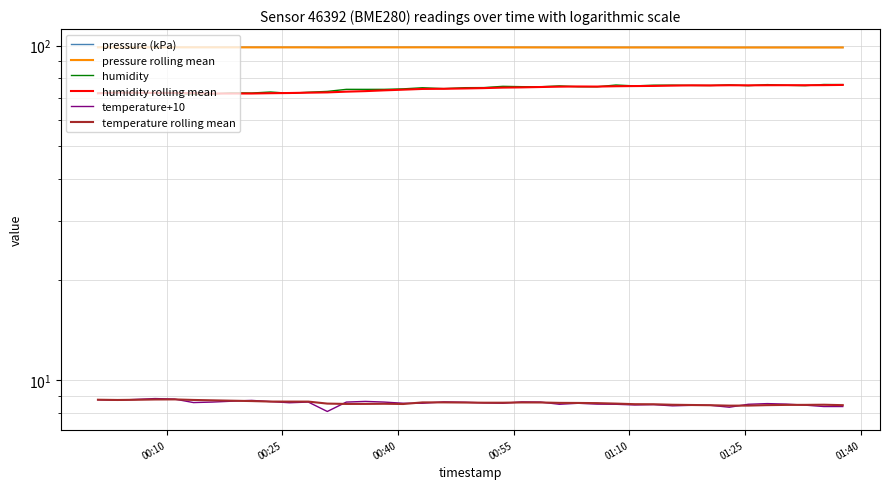

Reading right to left, what are all the values shown in this chart?

pressure (kPa): 98.8	98.8	98.8	98.8	98.8	98.8	98.7	98.8	98.8	98.8	98.8	98.8	98.8	98.8	98.8	98.8	98.8	98.8	98.8	98.8	98.8	98.8	98.9	98.9	98.9	98.9	98.8	98.8	98.8	98.8	98.8	98.9	98.9	98.8	98.8	98.9	98.9	98.9	98.9	98.9
pressure rolling mean: 98.8	98.8	98.8	98.8	98.8	98.8	98.8	98.8	98.8	98.8	98.8	98.8	98.8	98.8	98.8	98.8	98.8	98.8	98.8	98.8	98.9	98.9	98.9	98.8	98.8	98.8	98.8	98.8	98.8	98.8	98.8	98.9	98.9	98.9	98.9	98.9	98.9	98.9	98.9	98.9
humidity: 76.5	76.6	76.0	76.2	76.5	76.0	76.3	76.0	76.1	76.2	76.2	75.8	76.3	75.4	75.4	75.8	75.4	75.4	75.6	75.0	74.9	74.4	74.9	74.3	74.0	74.0	74.0	73.0	72.6	72.1	72.7	72.2	72.3	71.8	71.6	72.0	72.2	72.2	72.7	72.1
humidity rolling mean: 76.3	76.2	76.2	76.2	76.2	76.1	76.2	76.1	76.1	76.0	75.8	75.7	75.7	75.5	75.5	75.4	75.2	75.1	74.9	74.7	74.5	74.3	74.3	73.9	73.5	73.2	72.9	72.5	72.4	72.2	72.1	72.0	72.0	71.9	72.1	72.2	72.3	72.3	72.4	72.1
temperature+10: 8.4	8.4	8.4	8.5	8.5	8.5	8.3	8.4	8.4	8.4	8.5	8.4	8.5	8.5	8.6	8.5	8.6	8.6	8.6	8.6	8.6	8.6	8.6	8.6	8.6	8.7	8.6	8.1	8.6	8.6	8.7	8.7	8.7	8.6	8.6	8.8	8.8	8.8	8.7	8.8
temperature rolling mean: 8.4	8.5	8.5	8.5	8.4	8.4	8.4	8.4	8.4	8.5	8.5	8.5	8.5	8.6	8.6	8.6	8.6	8.6	8.6	8.6	8.6	8.6	8.6	8.5	8.5	8.5	8.5	8.5	8.6	8.6	8.7	8.7	8.7	8.7	8.7	8.8	8.8	8.8	8.7	8.8